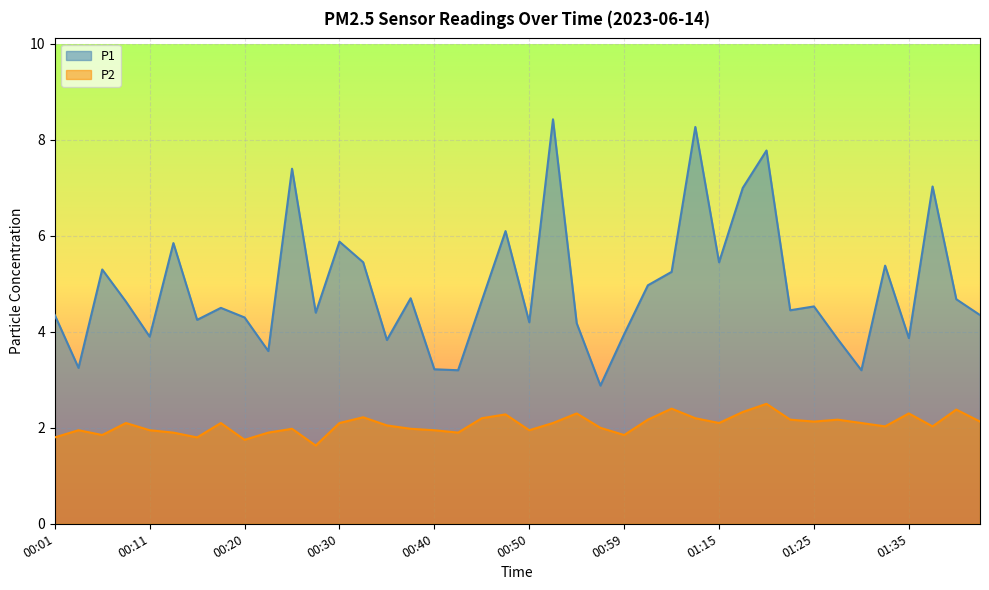

Rank the series by their maximum value, from lowest to highest.

P2, P1